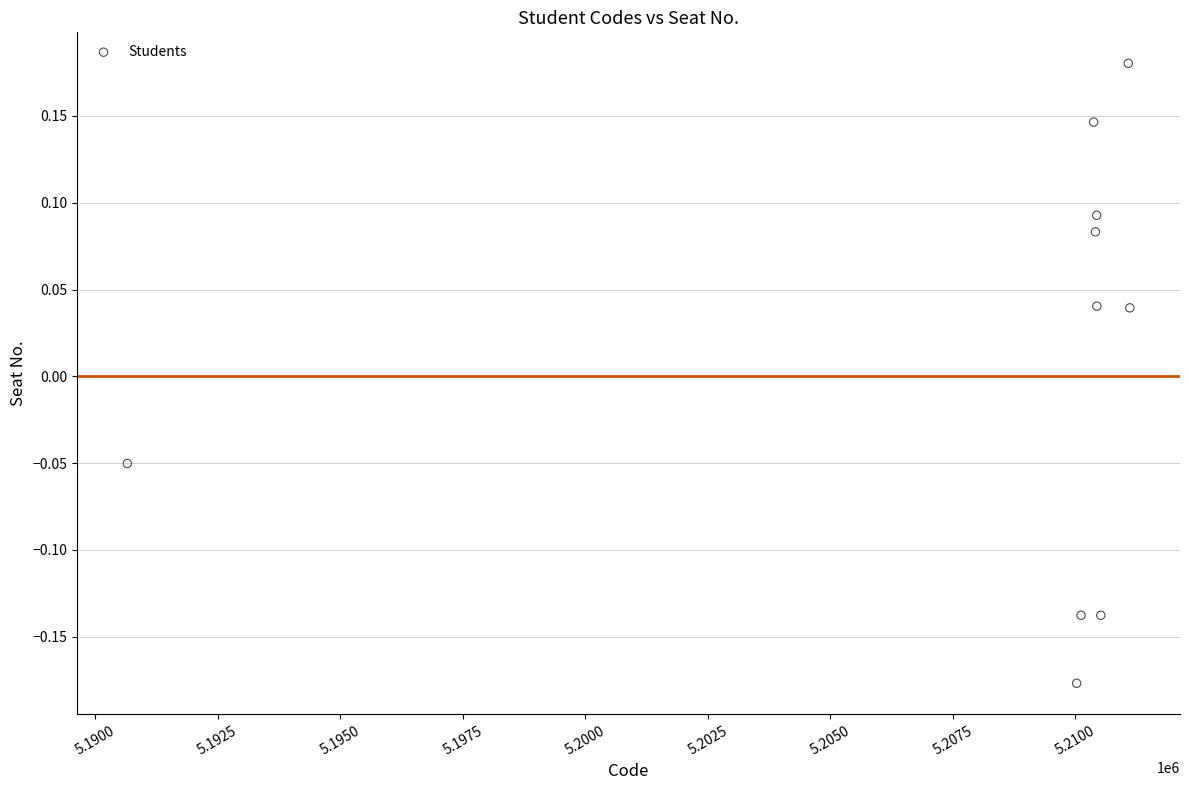

What is the average X value?

5208515.8